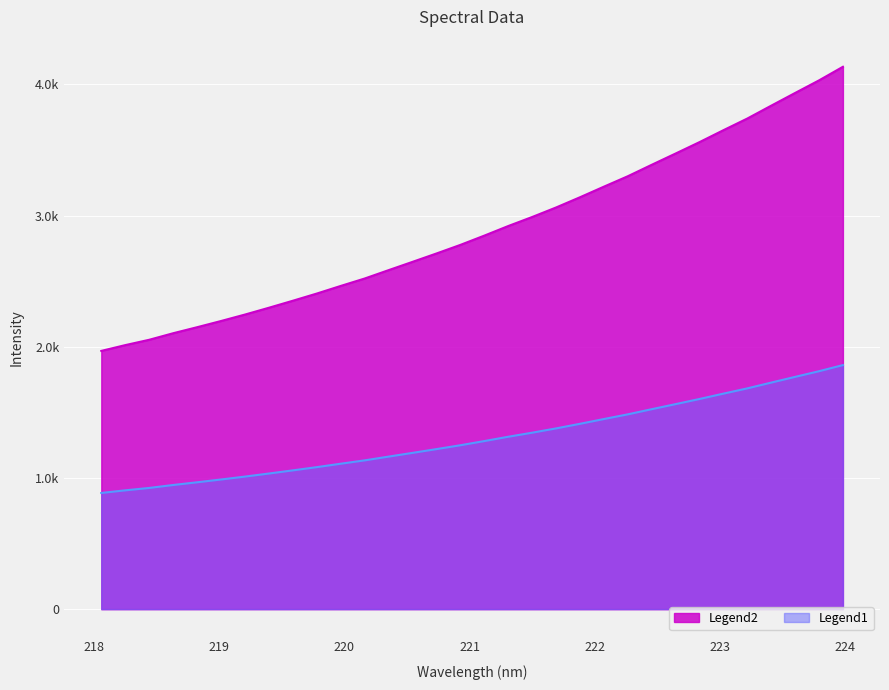

List the labels in order of value, smallest first.

218.0596, 218.2508, 218.442, 218.6332, 218.8244, 219.0156, 219.2067, 219.3979, 219.589, 219.7801, 219.9712, 220.1623, 220.3533, 220.5444, 220.7354, 220.9264, 221.1174, 221.3083, 221.4993, 221.6902, 221.8812, 222.0721, 222.263, 222.4538, 222.6447, 222.8355, 223.0264, 223.2172, 223.408, 223.5987, 223.7895, 223.9802